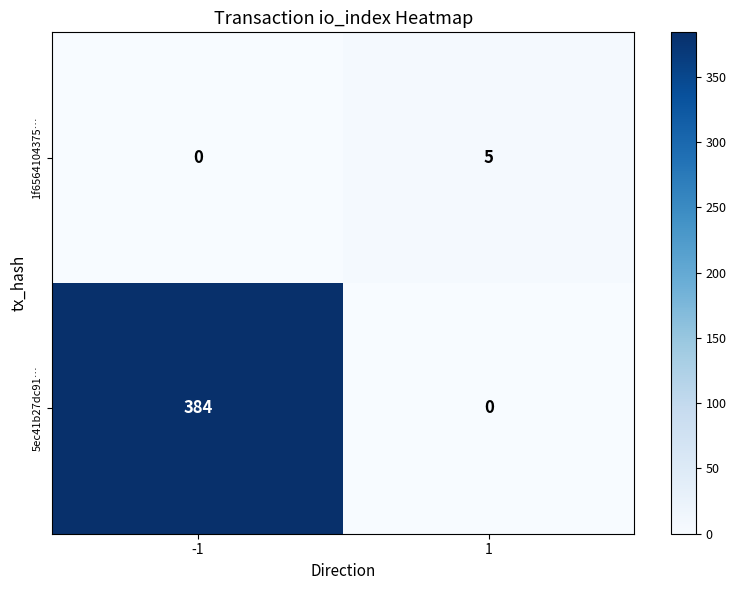

What is the total value across all series at 1?

5